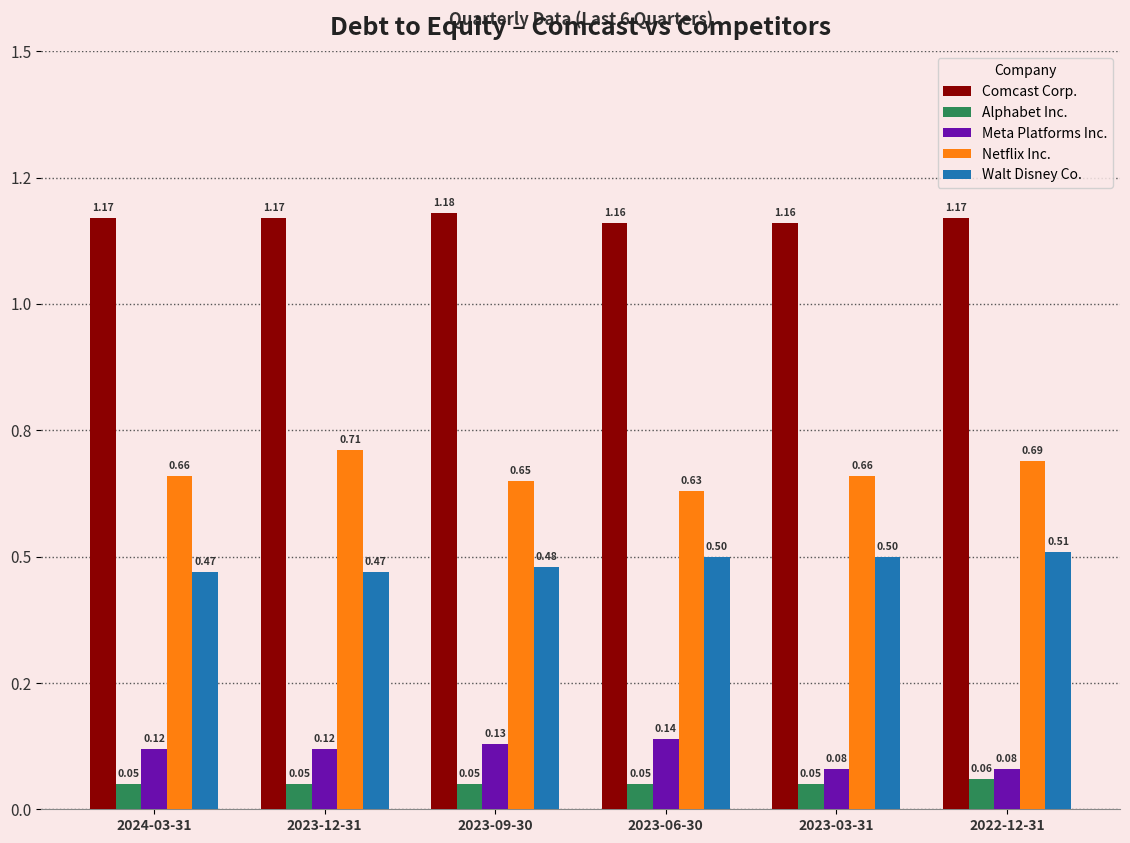

Where is Meta Platforms Inc. nearest to the value 0?

2023-03-31